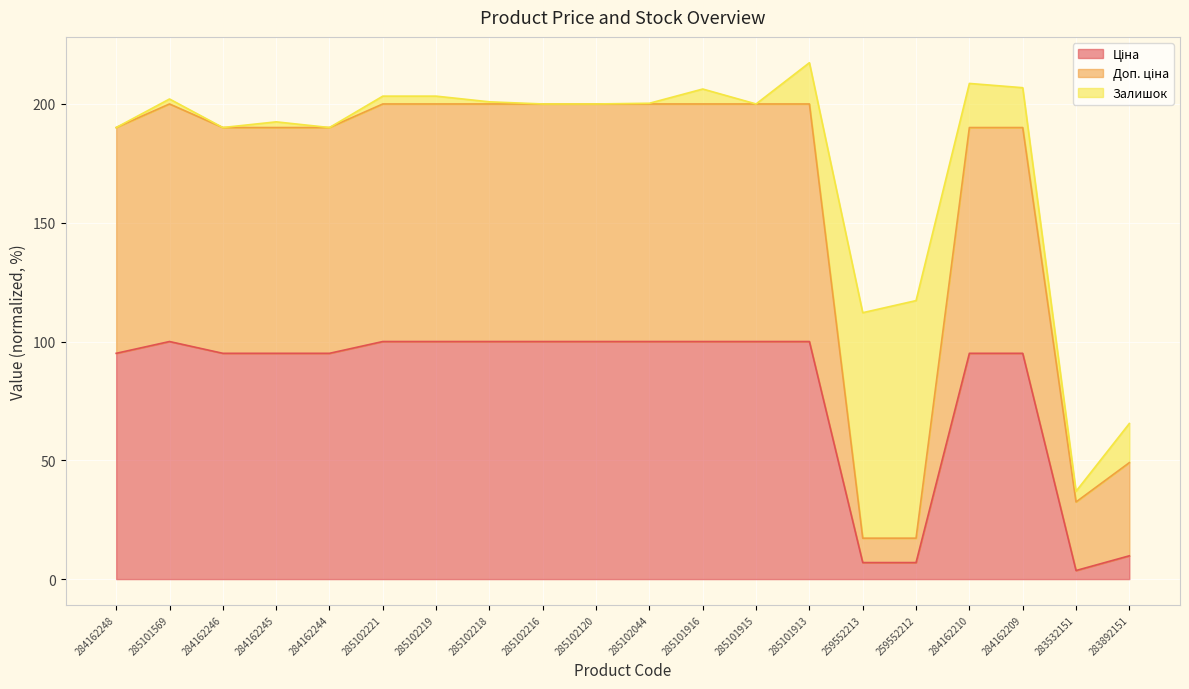

Does the chart display data point markers on the line(s)?

No